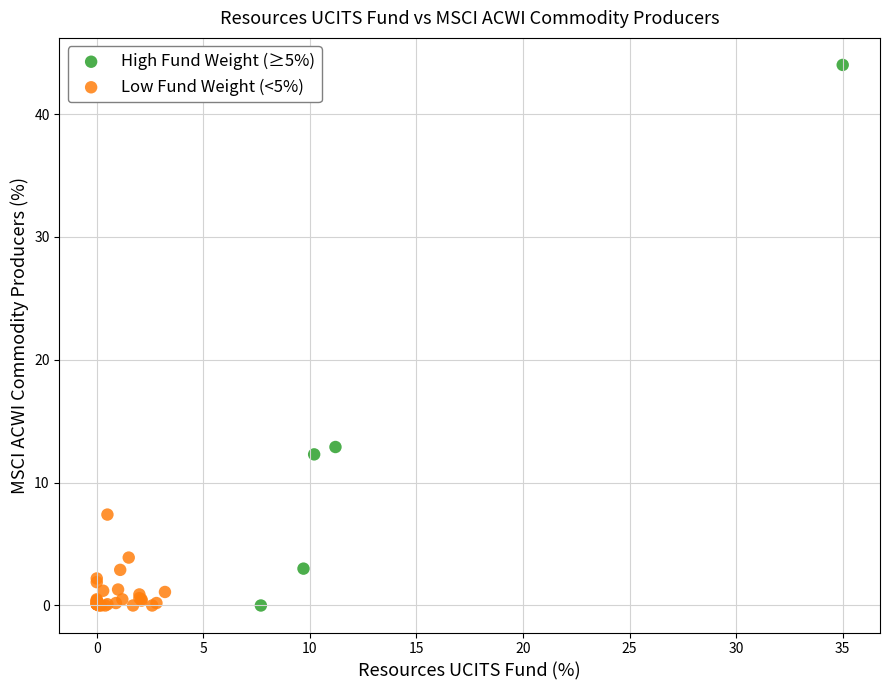

Which series has the largest Y range (max minus min)?

High Fund Weight (≥5%)